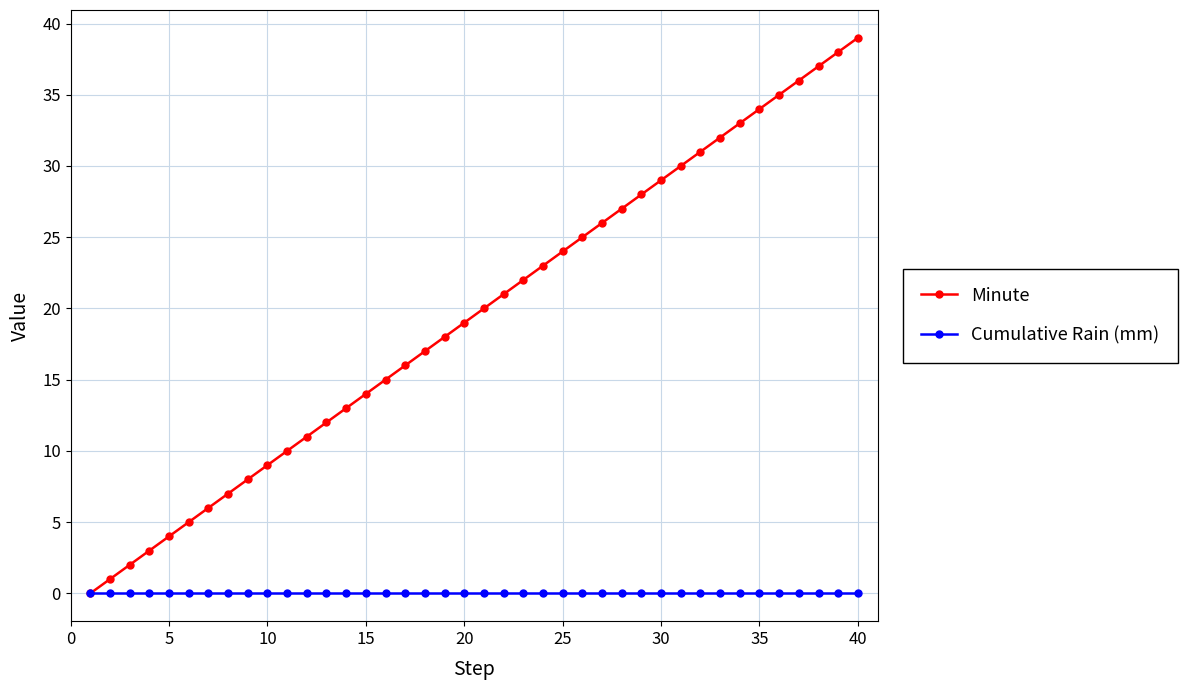

Rank the series by their maximum value, from highest to lowest.

Minute, Cumulative Rain (mm)